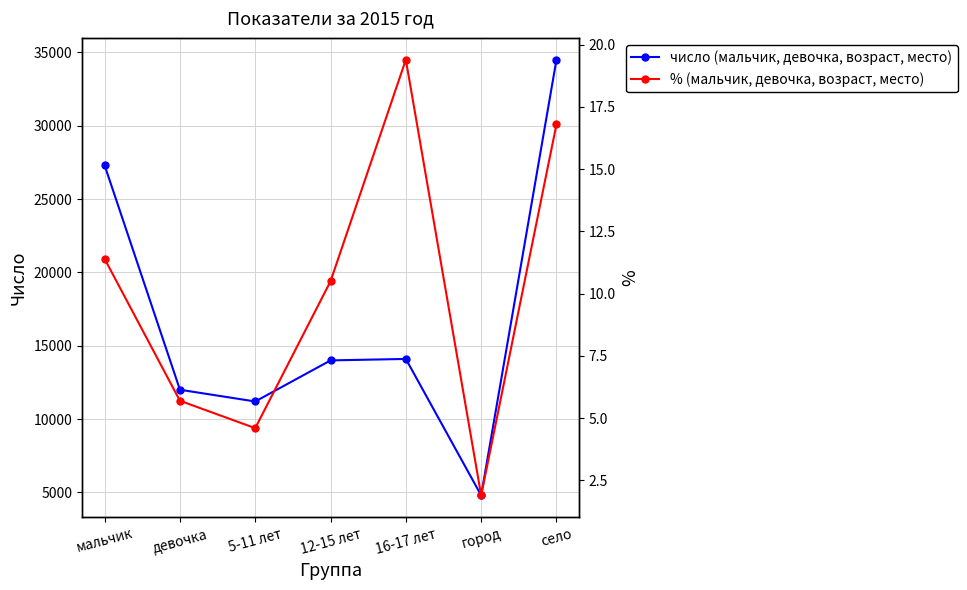

What are all the series names shown in the legend?

число (мальчик, девочка, возраст, место), % (мальчик, девочка, возраст, место)